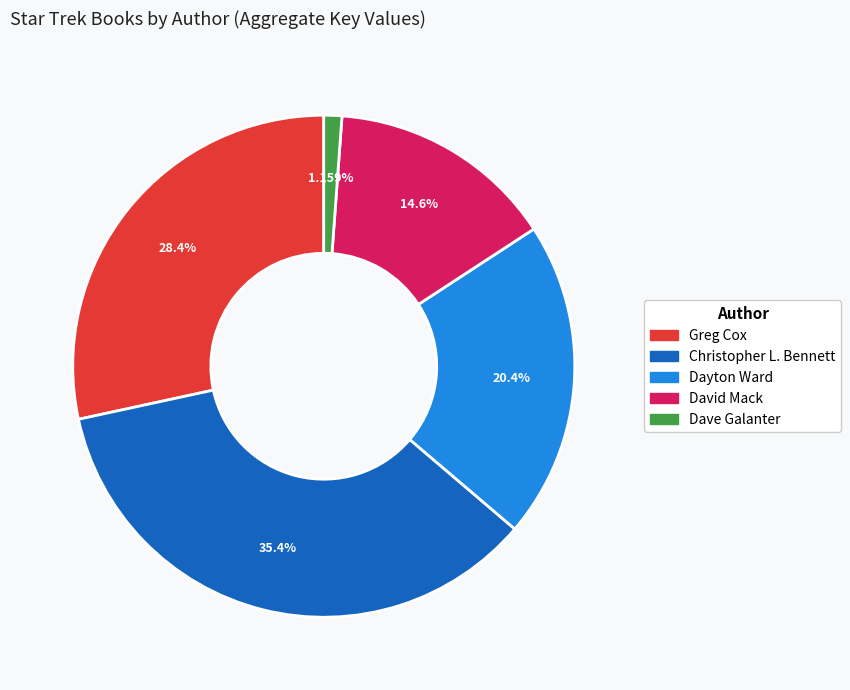

Rank the categories by value from lowest to highest.

Dave Galanter, David Mack, Dayton Ward, Greg Cox, Christopher L. Bennett